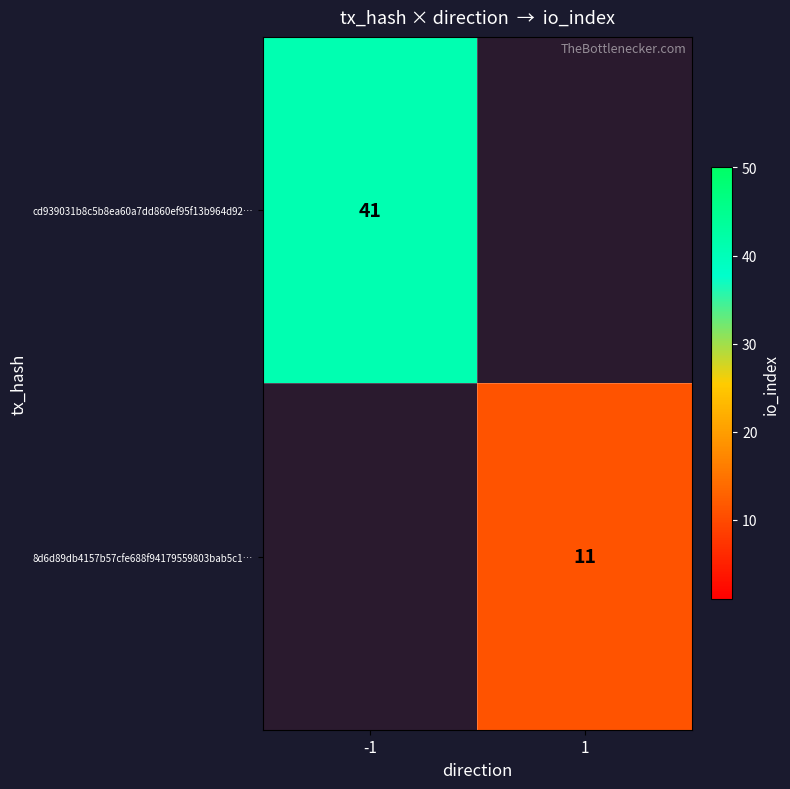

The value of cd939031b8c5b8ea60a7dd860ef95f13b964d92… at -1 is 41. True or false?

True